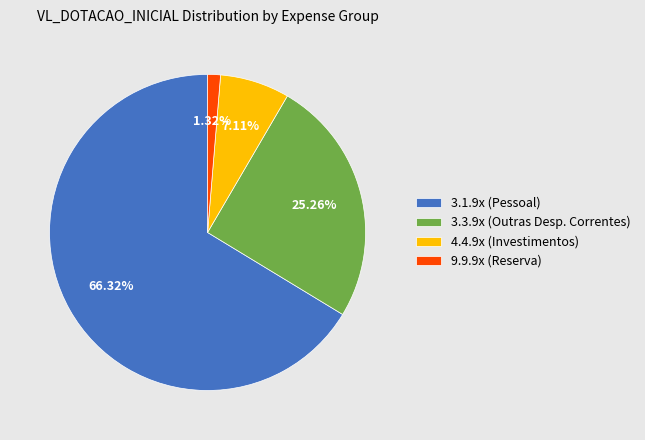

Is there a majority slice in this chart?

Yes